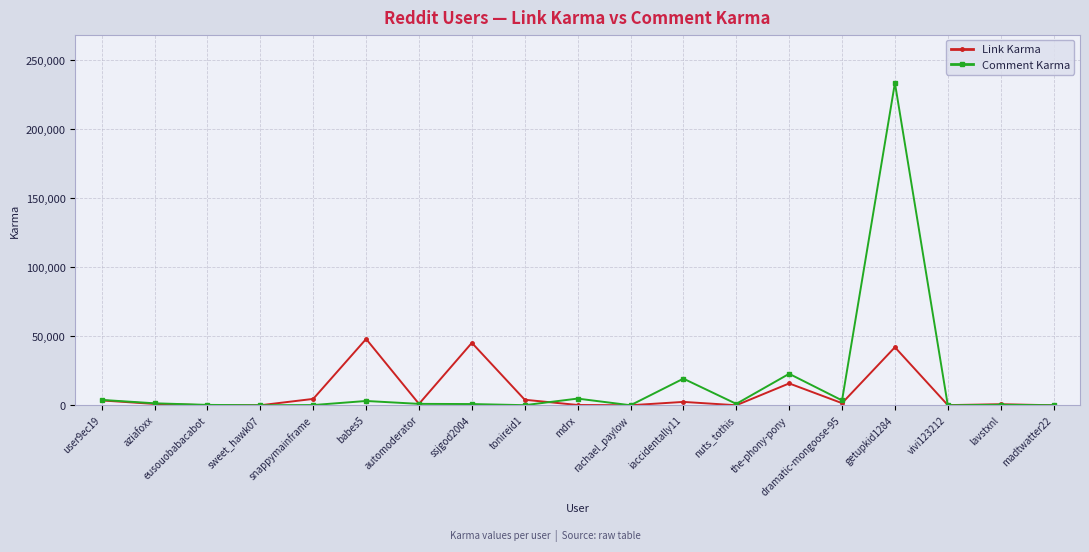

Is this an area chart (filled region under the line)?

No